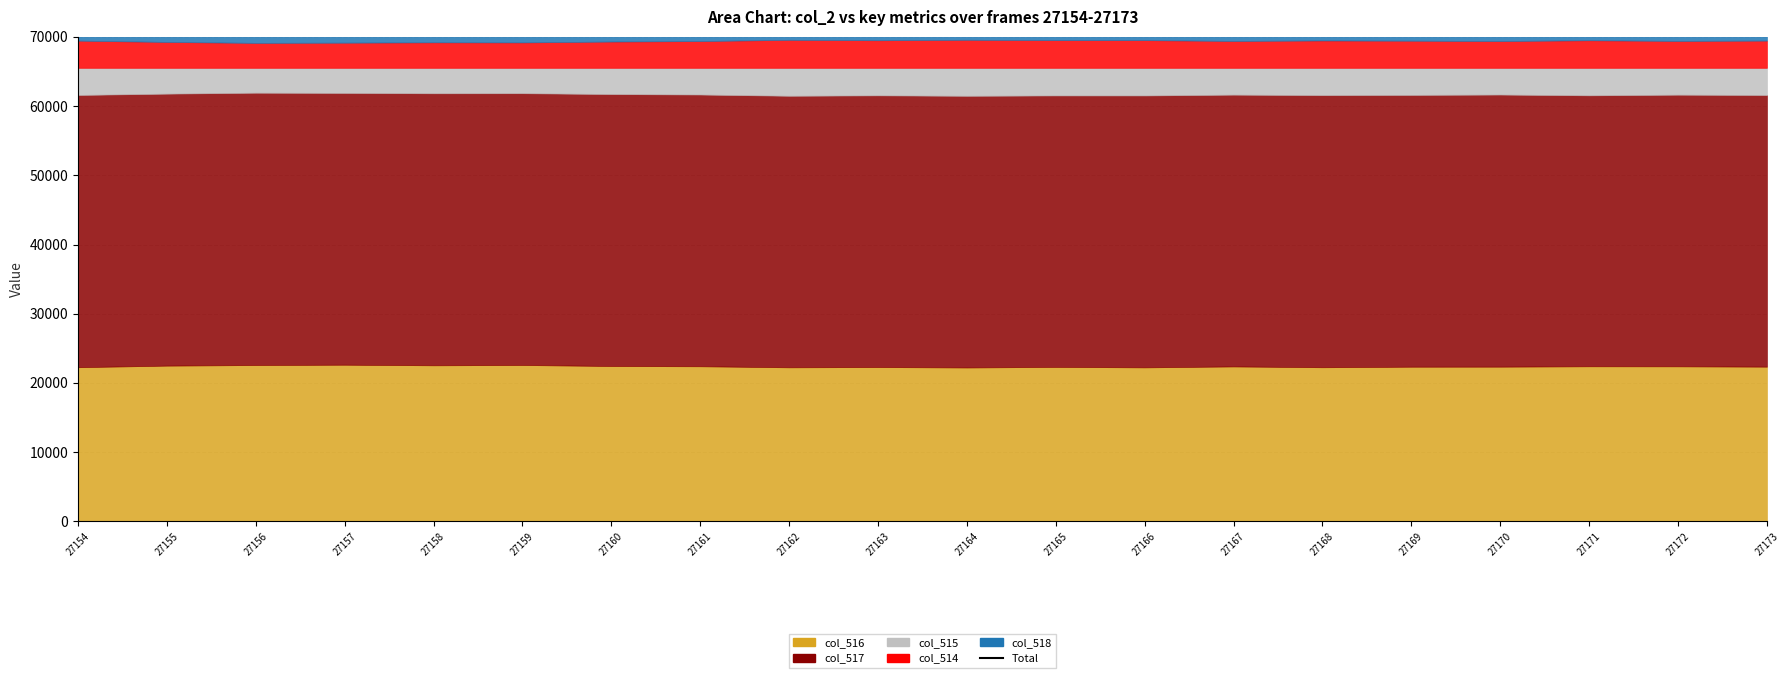

How many interior local peaks (higher than both neighbors) does the data have?

6